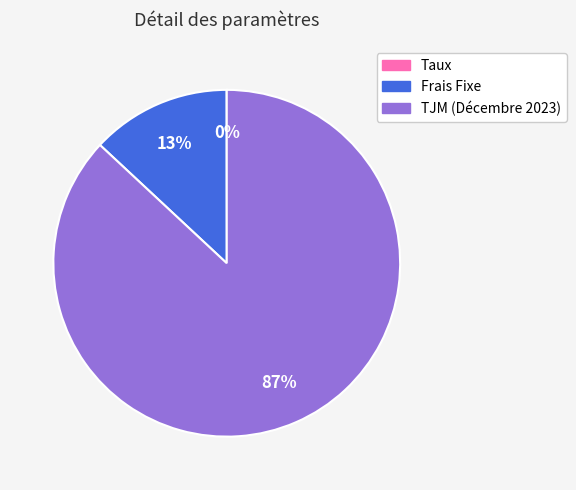

Between TJM (Décembre 2023) and Frais Fixe, which is larger?

TJM (Décembre 2023)